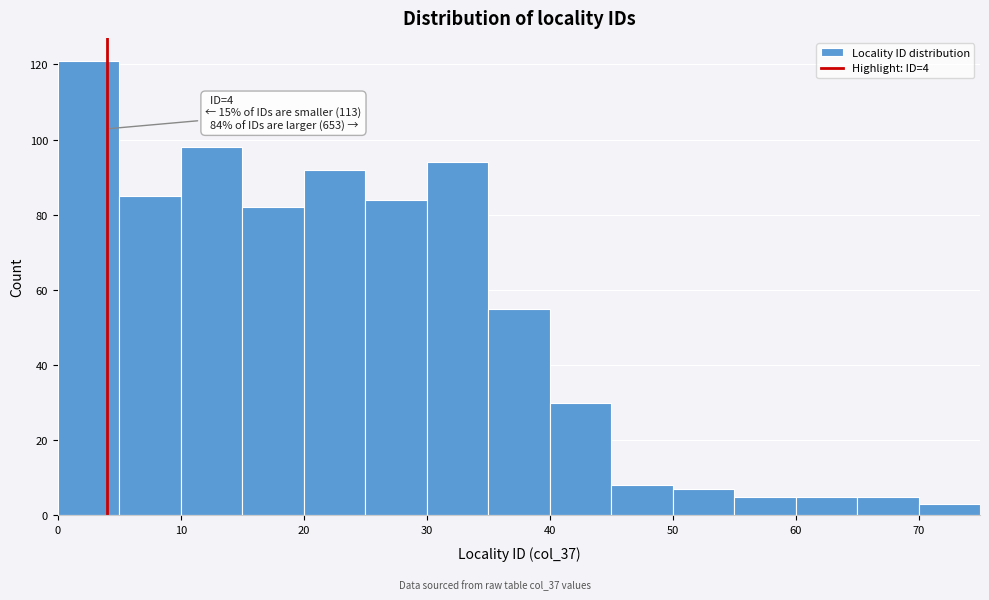

Over which range of the x-axis is the bar tallest?

0 to 5